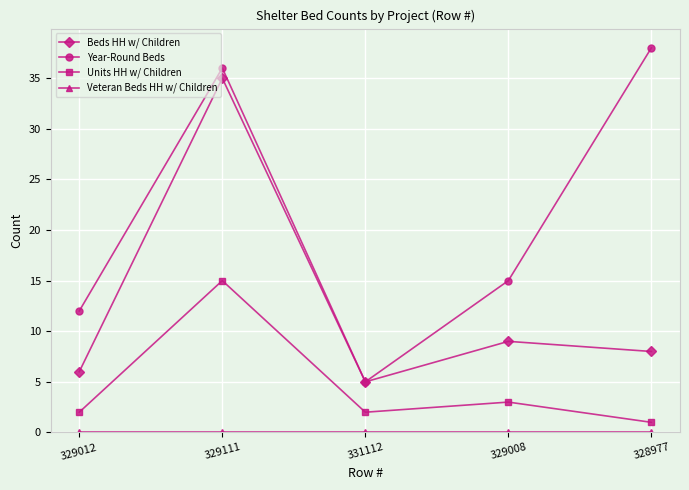

What is the total value across all series at 331112?

12